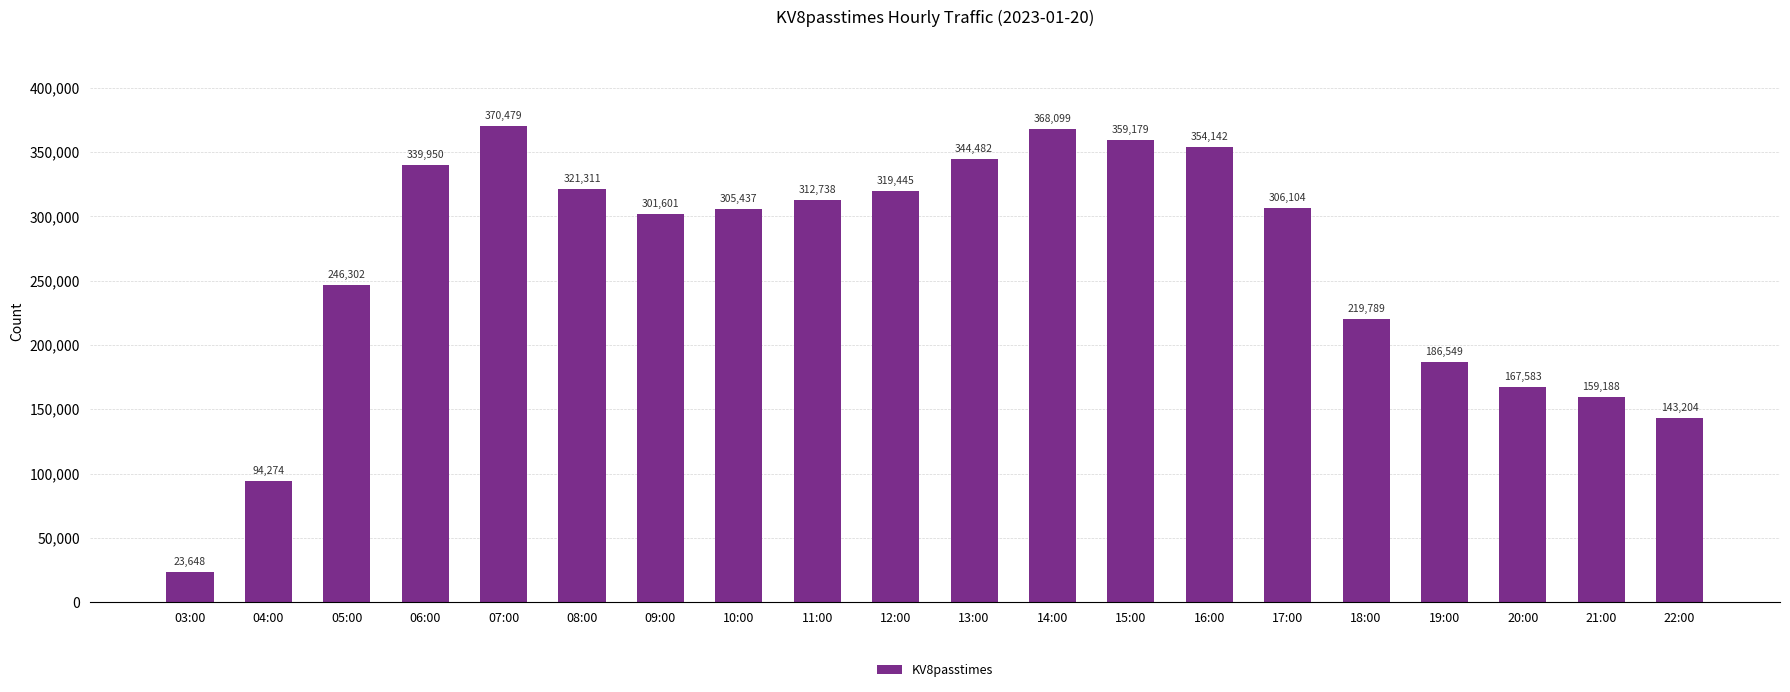

Reading left to right, extract all data points from this chart.

03:00=23648	04:00=94274	05:00=246302	06:00=339950	07:00=370479	08:00=321311	09:00=301601	10:00=305437	11:00=312738	12:00=319445	13:00=344482	14:00=368099	15:00=359179	16:00=354142	17:00=306104	18:00=219789	19:00=186549	20:00=167583	21:00=159188	22:00=143204